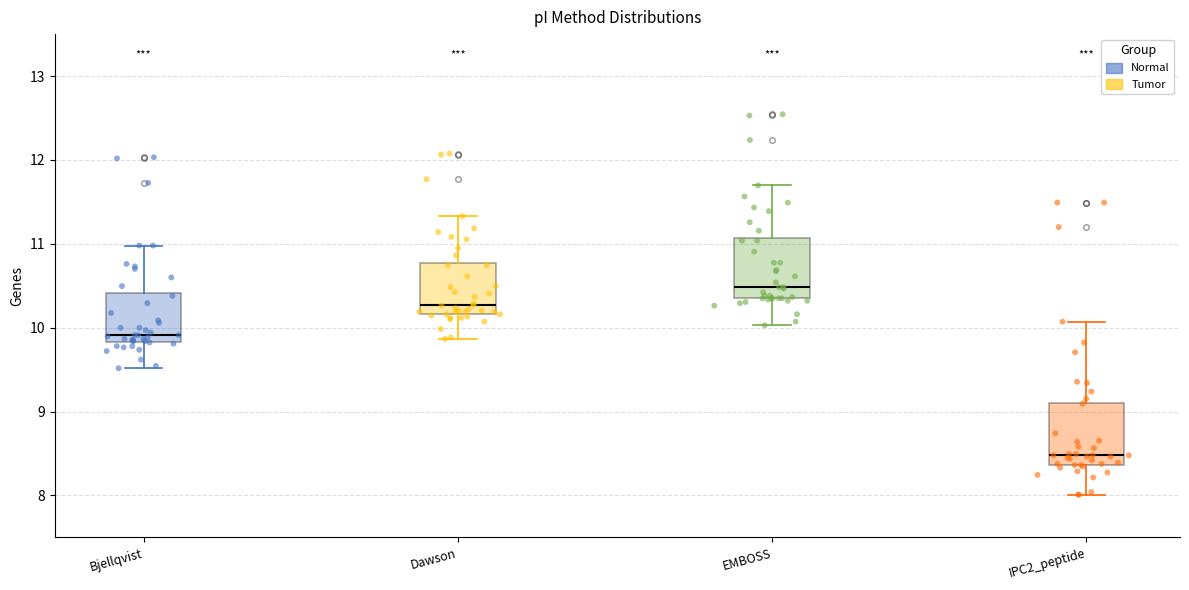

Reading left to right, read every box against the y-axis: the position of its median line, the range the box covers, and the ends of its whiskers. The values are not printed on the chart, so give them approximately, as read against the axis.

Bjellqvist: median 9.9, box 9.8 to 10.4, whiskers 9.5 to 11.0
Dawson: median 10.3, box 10.2 to 10.8, whiskers 9.9 to 11.3
EMBOSS: median 10.5, box 10.4 to 11.1, whiskers 10.0 to 11.7
IPC2_peptide: median 8.5, box 8.4 to 9.1, whiskers 8.0 to 10.1